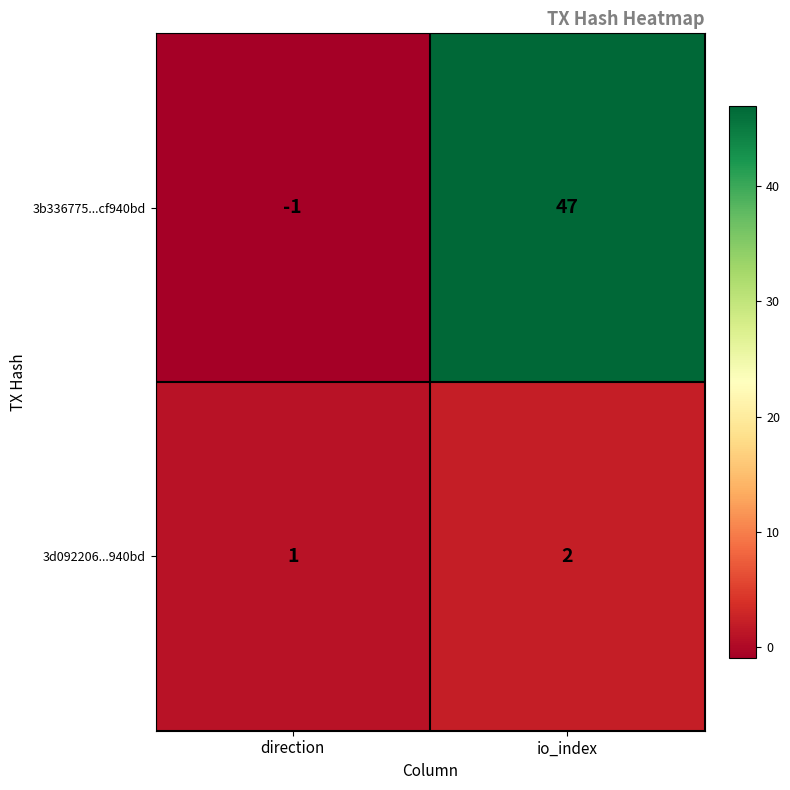

The value of 3b336775...cf940bd at io_index is 47. True or false?

True